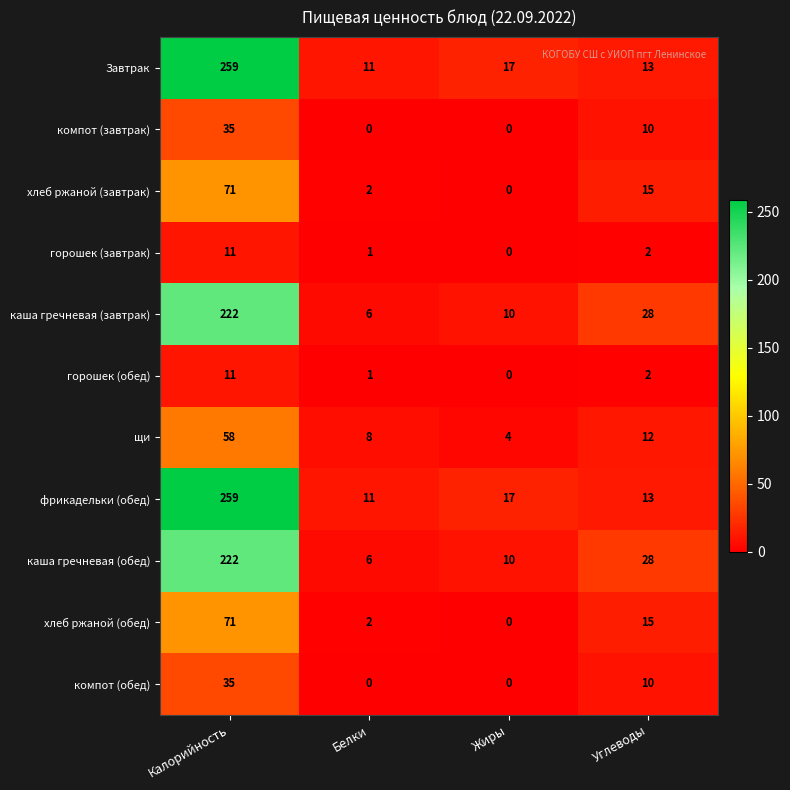

What is the spread (max minus min) of values at Углеводы?

26